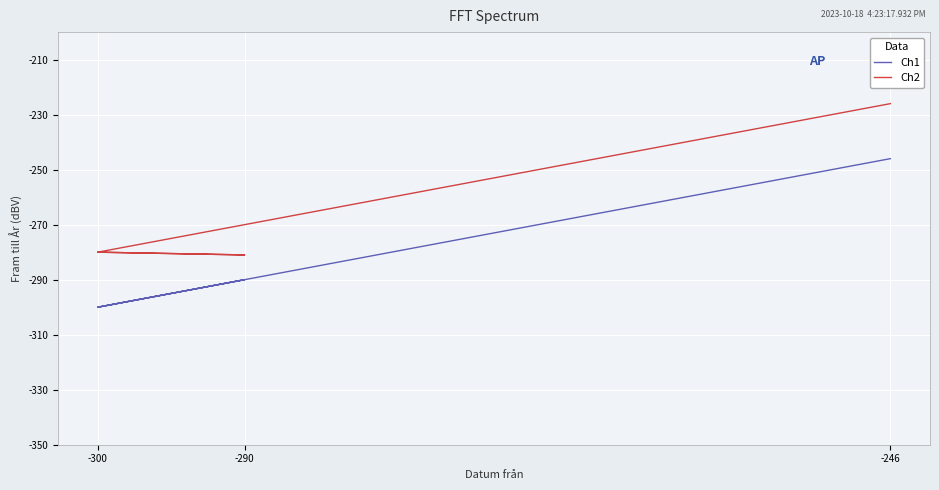

How many lines are shown in the chart?

2